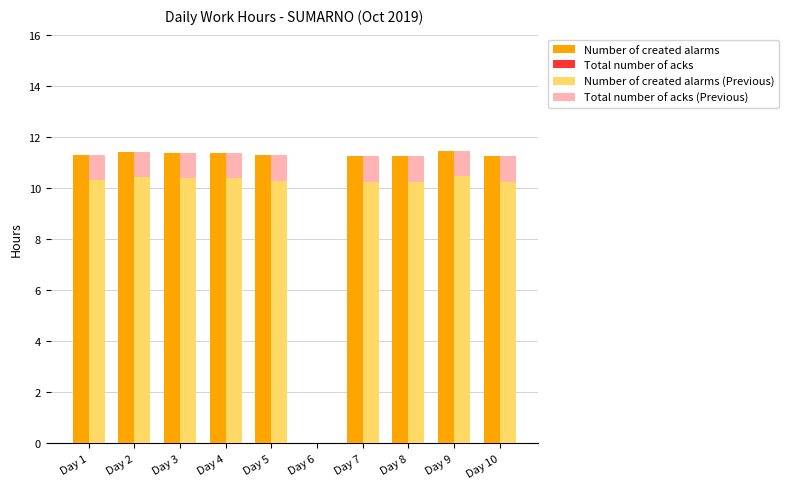

Reading left to right, extract all data points from this chart.

Number of created alarms: 11.3	11.4	11.4	11.4	11.3	0.0	11.2	11.2	11.4	11.2
Total number of acks: 0.0	0.0	0.0	0.0	0.0	0.0	0.0	0.0	0.0	0.0
Number of created alarms (Previous): 10.3	10.4	10.4	10.4	10.3	0.0	10.2	10.2	10.4	10.2
Total number of acks (Previous): 1.0	1.0	1.0	1.0	1.0	0.0	1.0	1.0	1.0	1.0